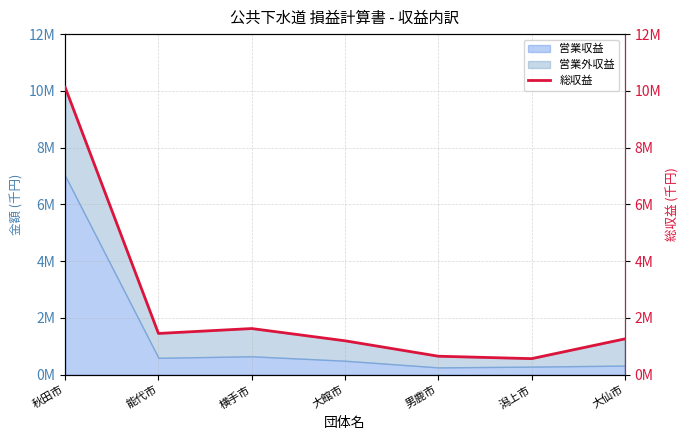

What is the label of the 6th point from the left?

潟上市